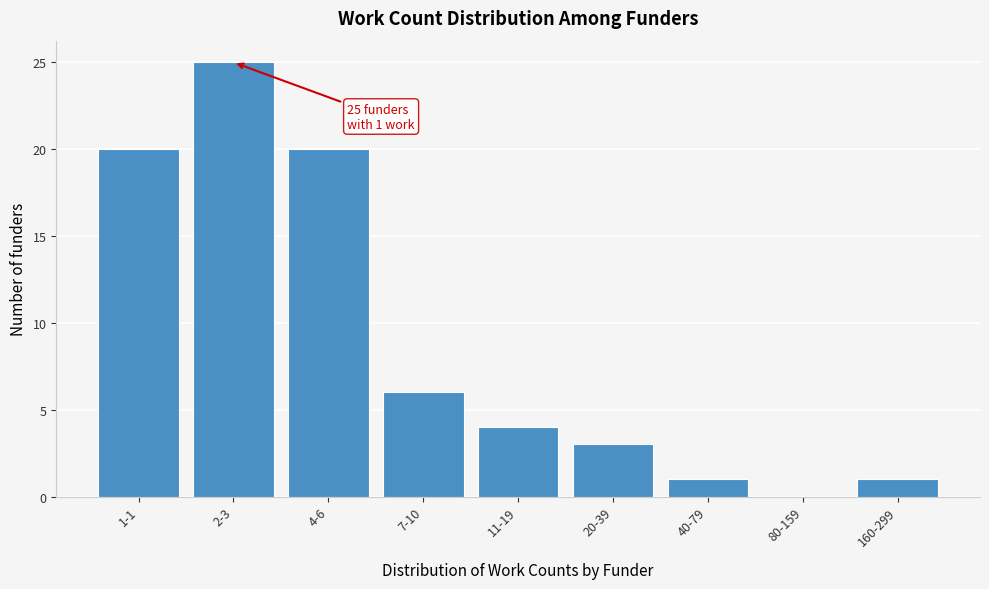

Reading left to right, list all the values displayed in this chart.

1-1=20	2-3=25	4-6=20	7-10=6	11-19=4	20-39=3	40-79=1	80-159=0	160-299=1